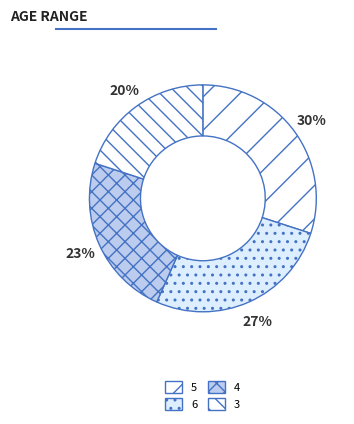

Which category has the smallest portion of the pie?

3